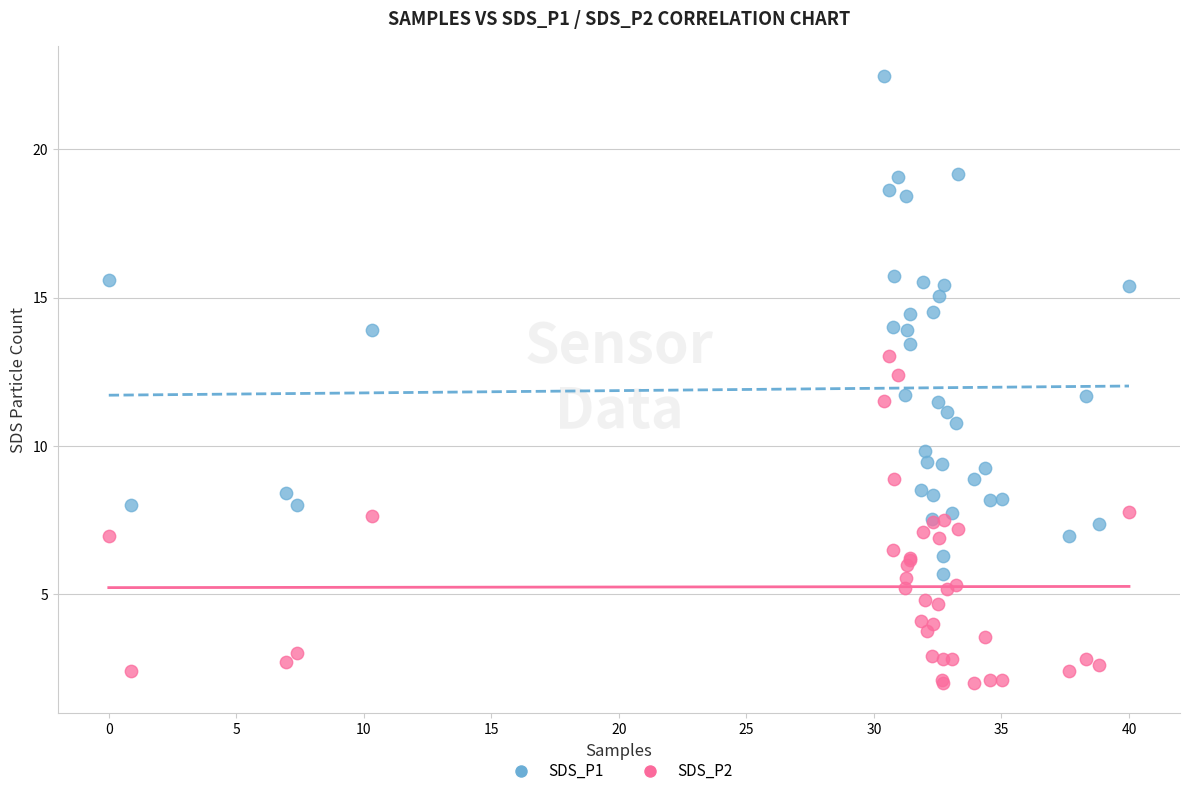

Which series has the largest Y range (max minus min)?

SDS_P1